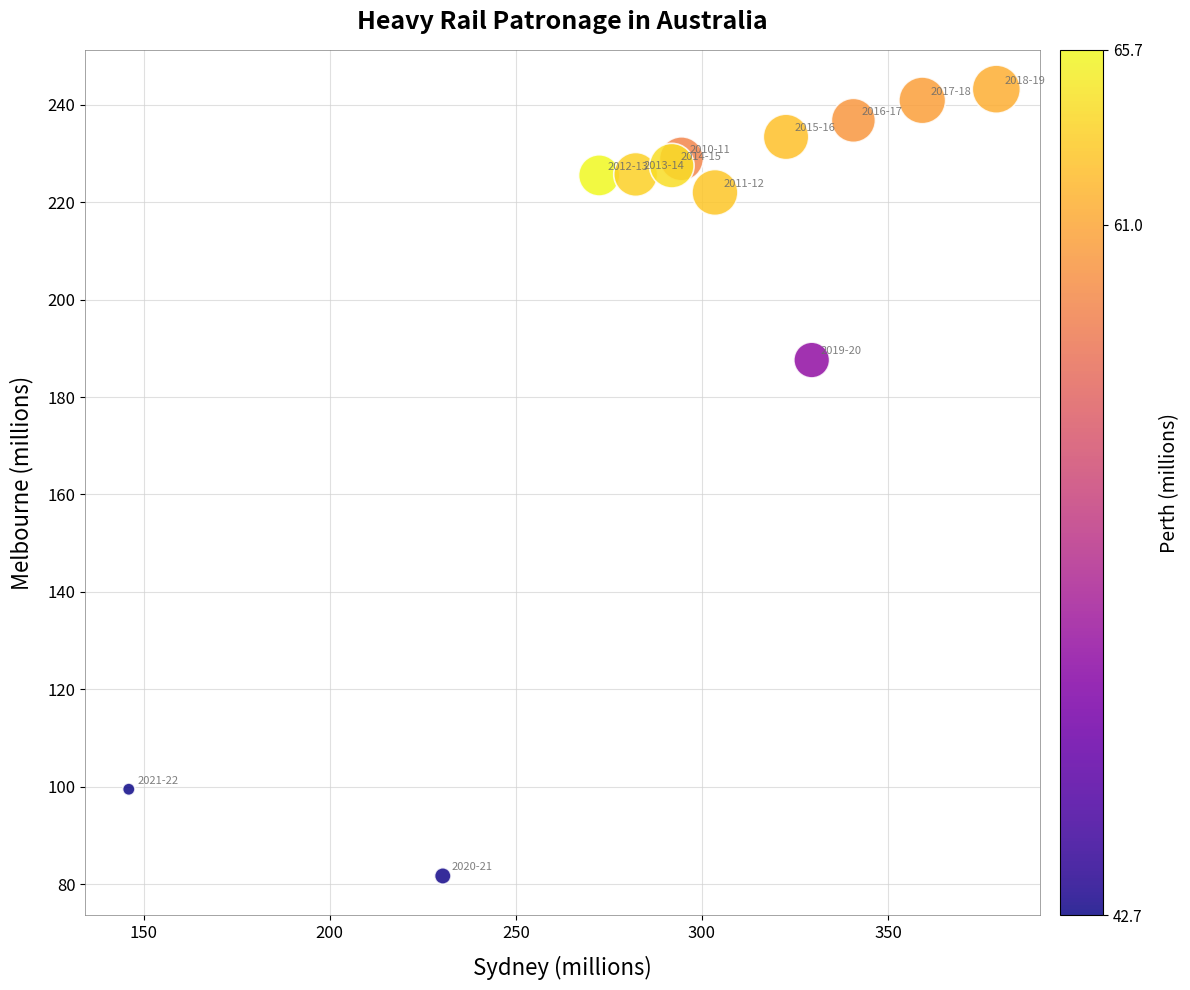

What is the average Y value?

204.4